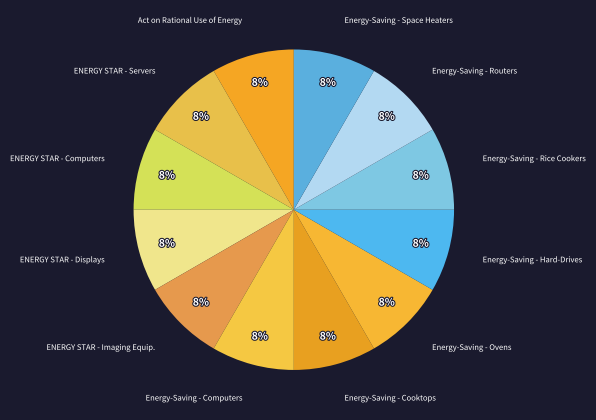

To the nearest percent, what is the average slice percentage?

8%